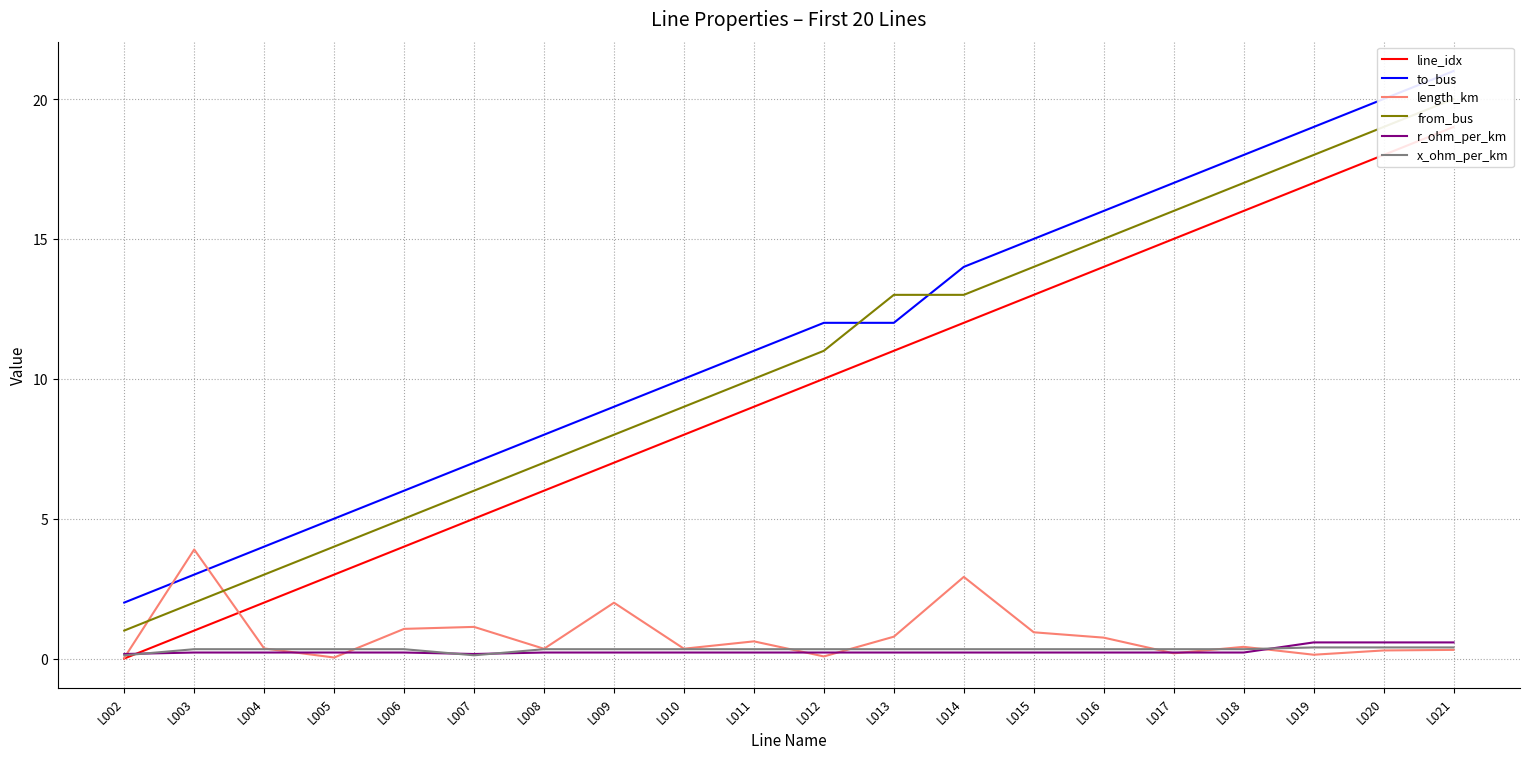

What is the sum of all line_idx values?

190.0